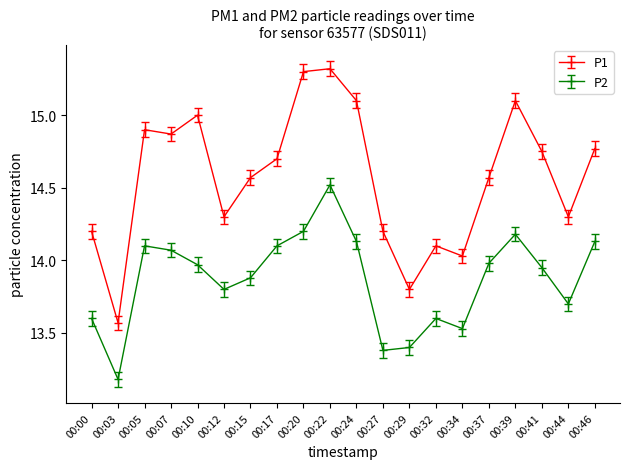

Rank the series at 00:03 from lowest to highest value.

P2, P1